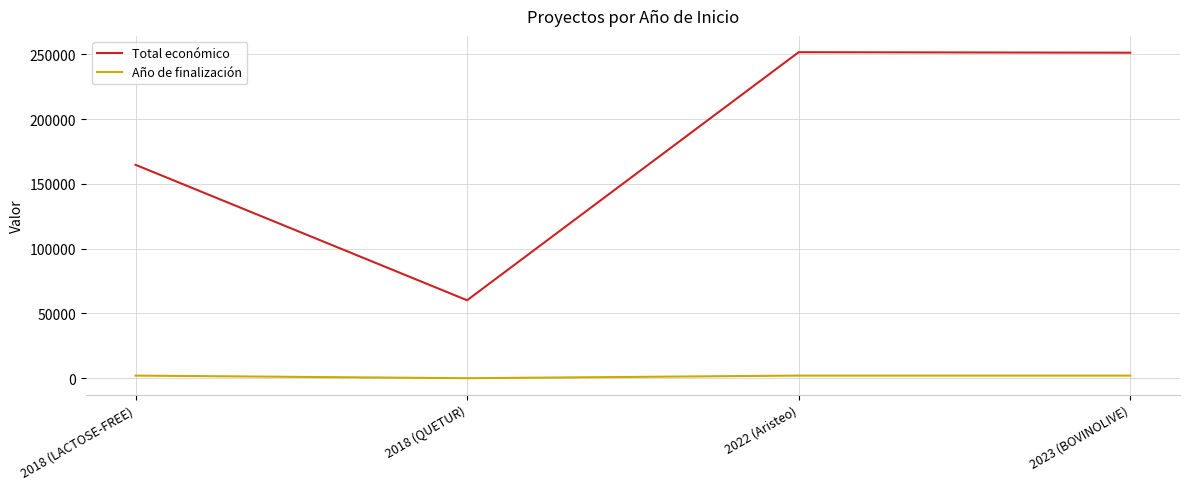

Does the chart have visible grid lines?

Yes